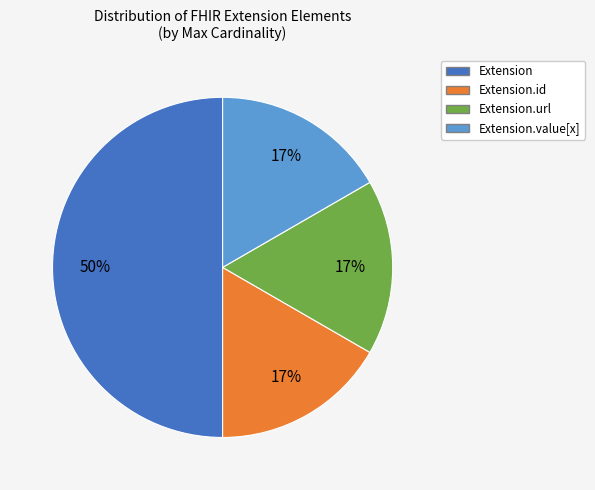

To the nearest percent, what is the difference between the largest and smallest slice percentages?

33%